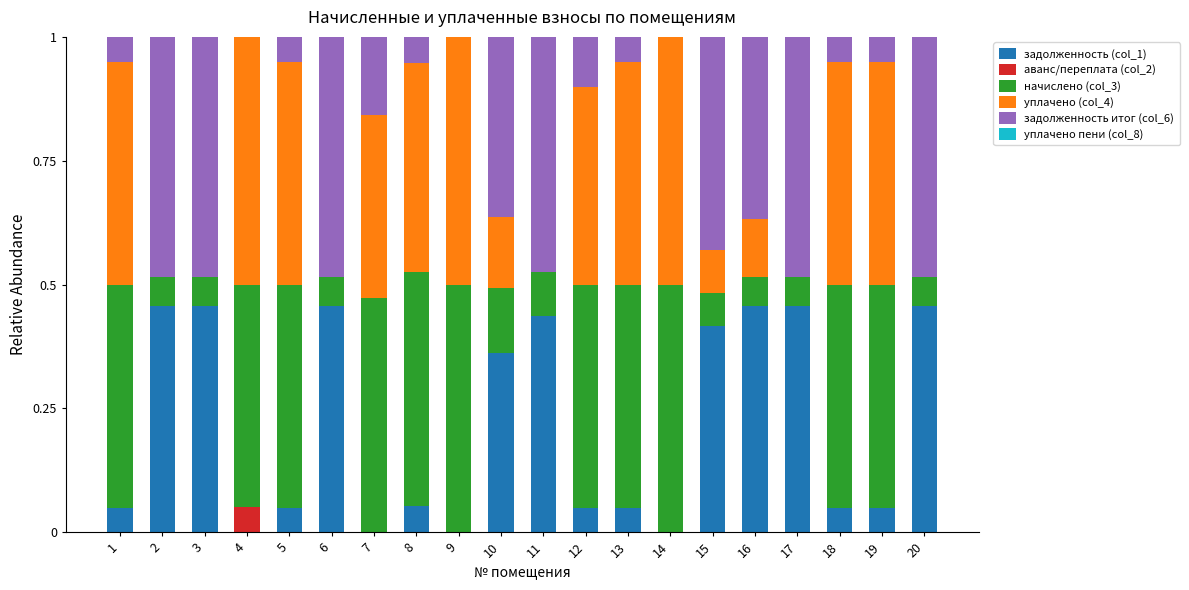

What is the total value across all series at 10?

1.0